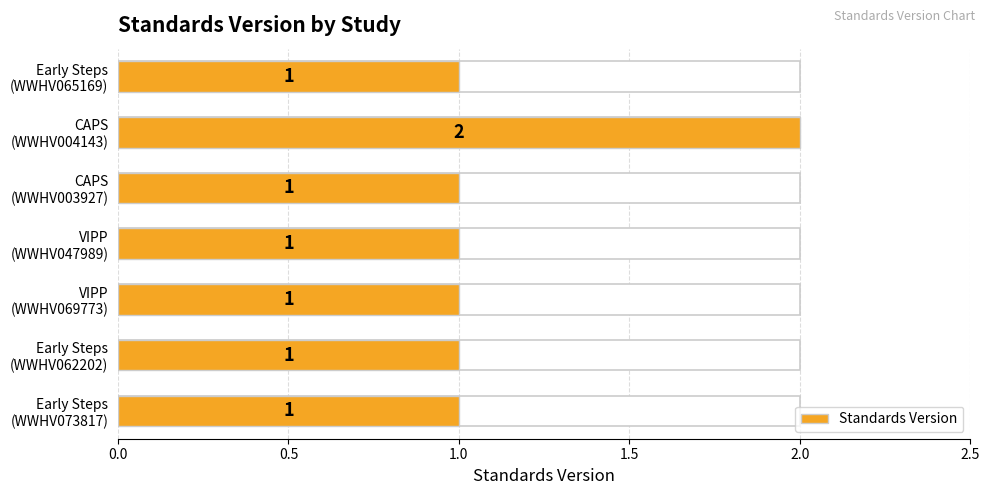

Read the value at Early Steps (WWHV065169).

1